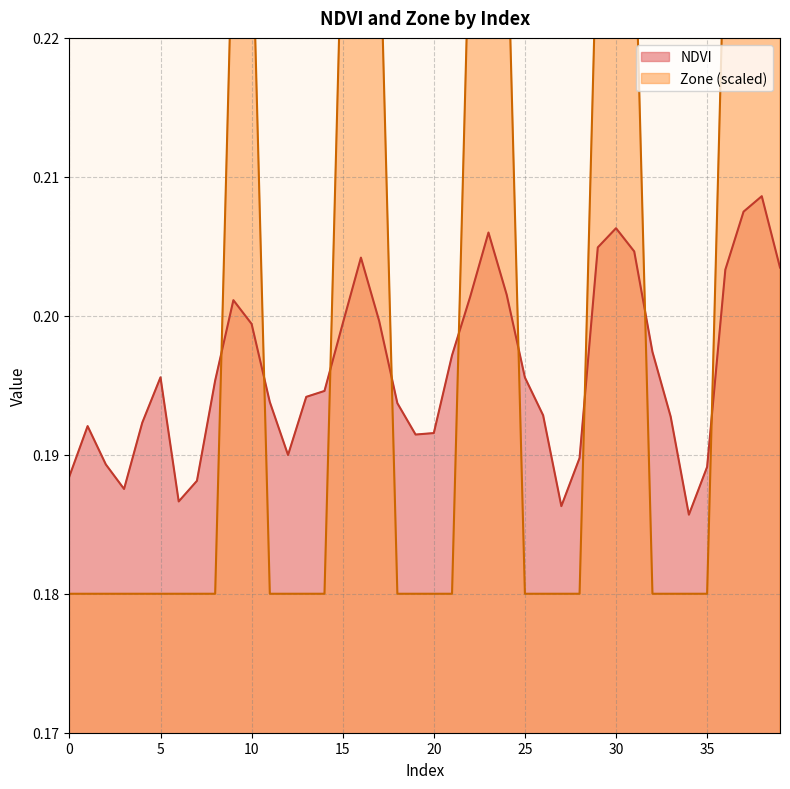

Which series changed the most between 14 and 36?

Zone